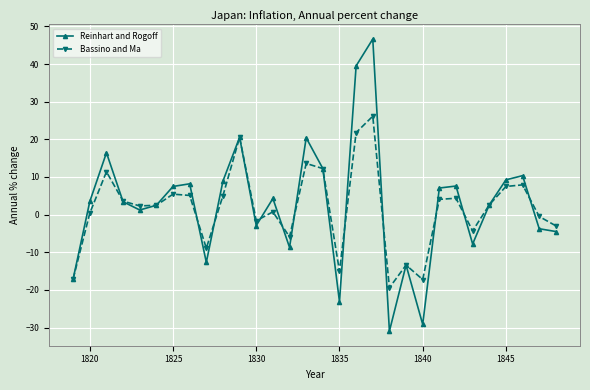

Reading left to right, extract all data points from this chart.

Reinhart and Rogoff: -17.1	3.5	16.4	3.4	1.2	2.5	7.5	8.2	-12.7	8.9	20.5	-2.9	4.3	-8.7	20.4	12.2	-23.2	39.5	46.6	-31.0	-13.4	-29.2	7.1	7.6	-7.8	2.6	9.2	10.3	-3.8	-4.5
Bassino and Ma: -17.1	0.4	11.4	3.6	2.3	2.5	5.4	5.1	-8.9	5.0	20.5	-1.6	0.7	-5.9	13.6	12.2	-15.1	21.8	26.1	-19.4	-13.4	-17.3	4.0	4.3	-4.3	2.6	7.5	7.9	-0.5	-3.0